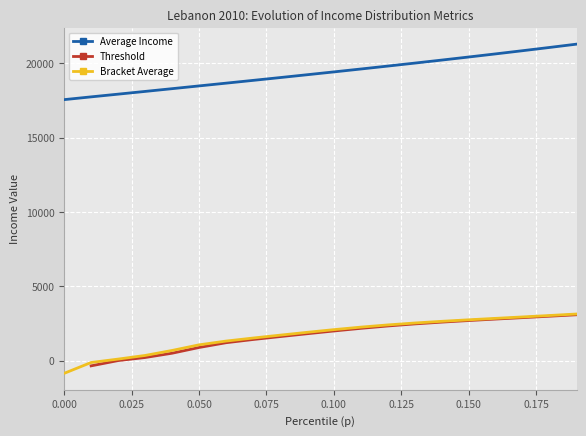

True or false: Bracket Average and Average Income cross at least once.

False